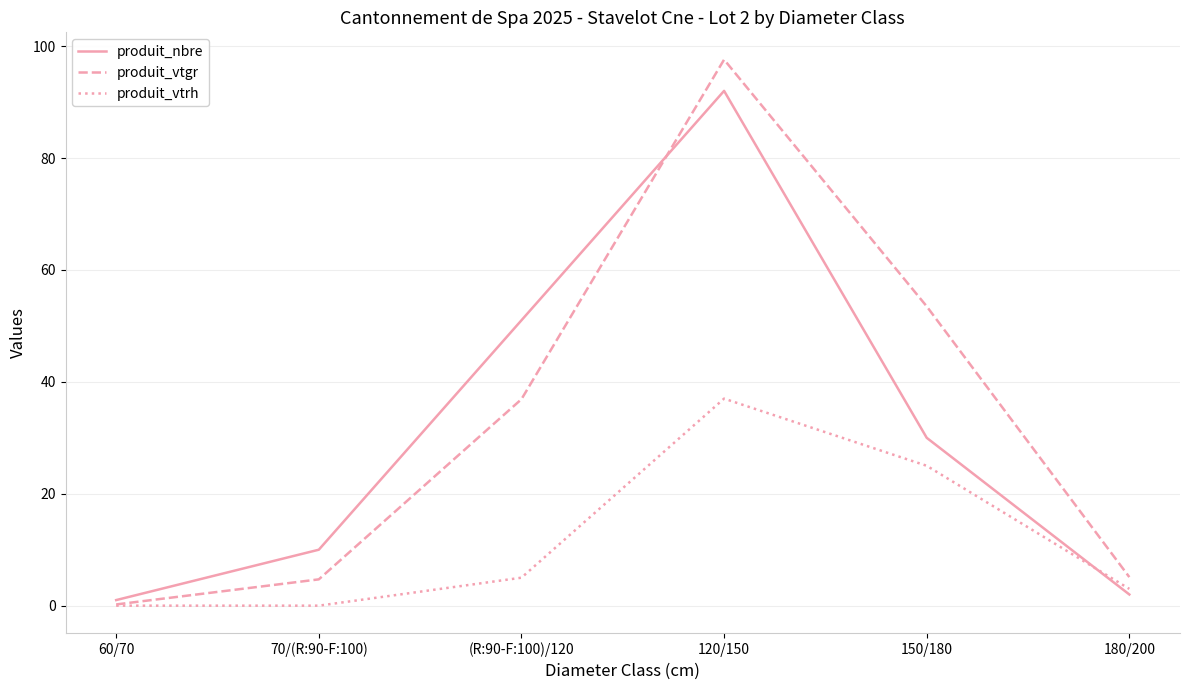

What is the sum of all produit_nbre values?

186.0